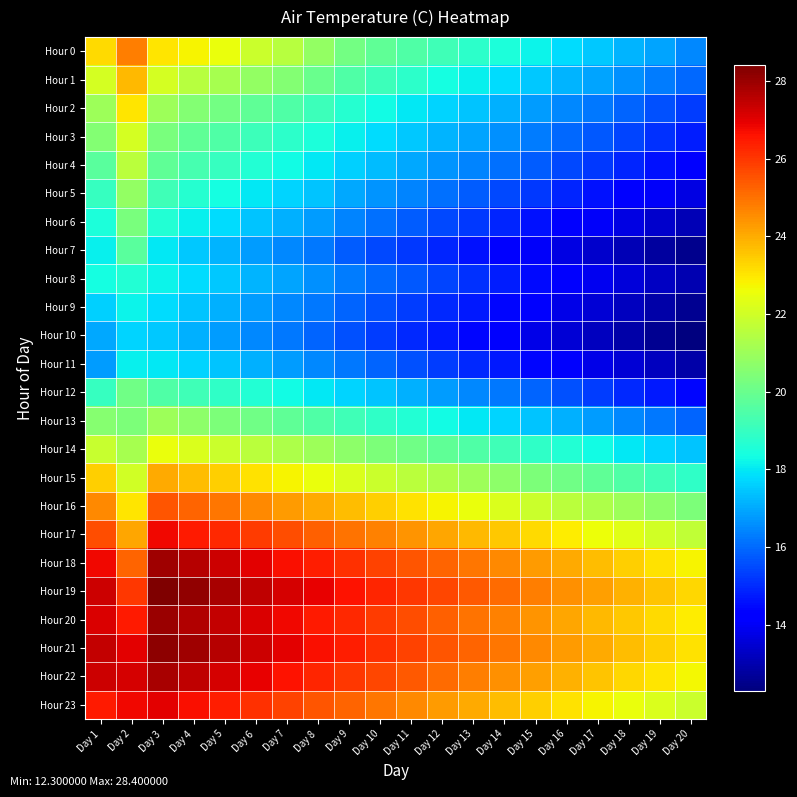

Which series has the largest range (max minus min)?

Hour 0